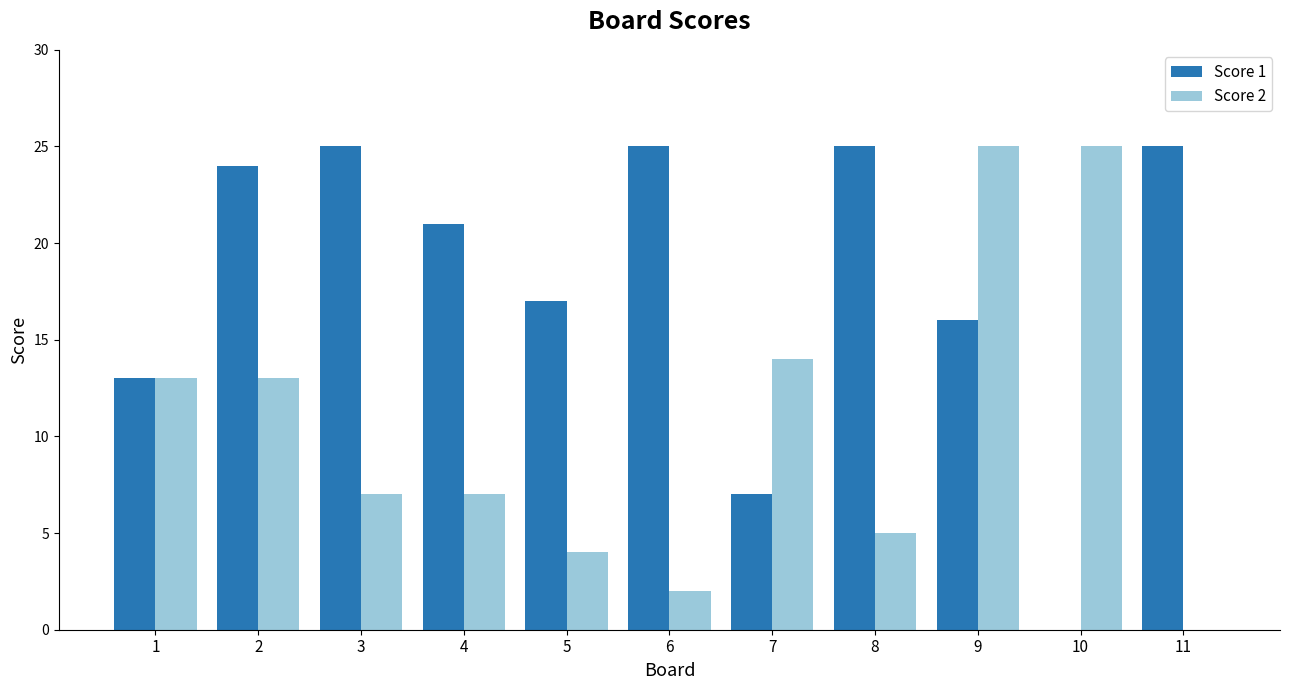

At which label does Score 1 first exceed 21?

2